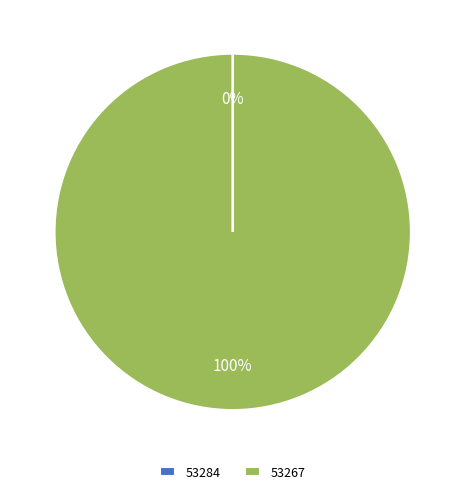

Which slice is the largest?

53267